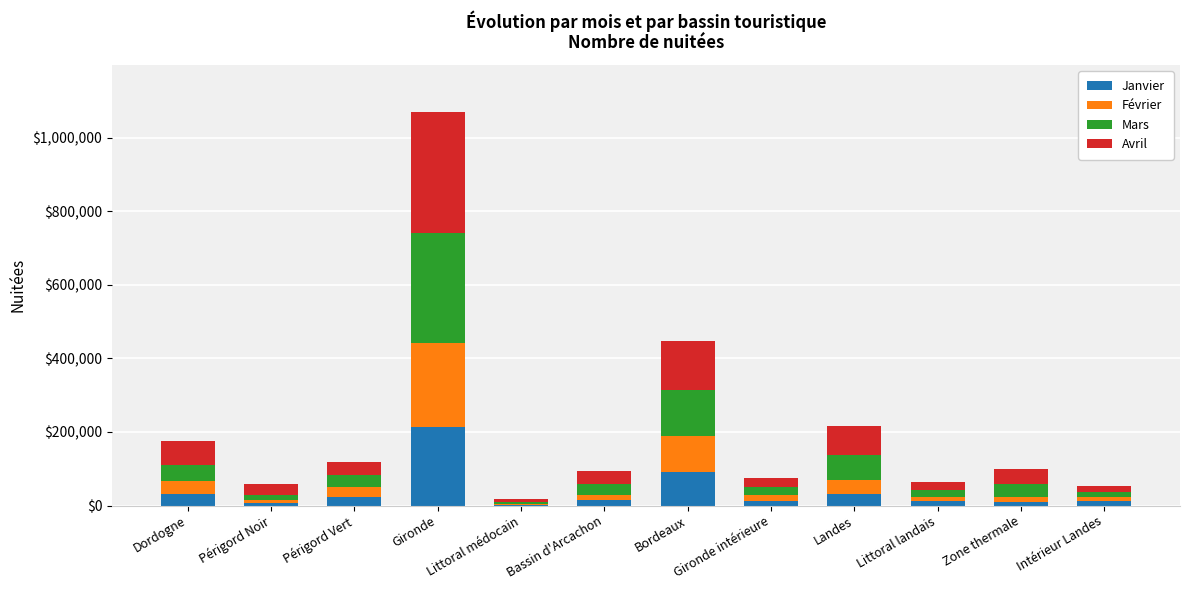

What is the sum of all Janvier values?

459191